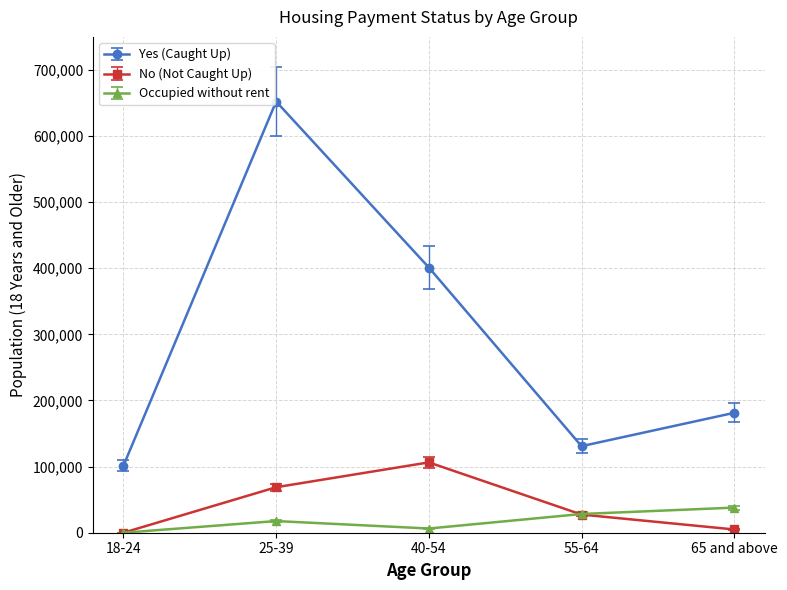

Reading left to right, what are all the values shown in this chart?

Yes (Caught Up): 101305	652254	401170	130925	181385
No (Not Caught Up): 0	68811	106406	27471	4924
Occupied without rent: 0	17641	6358	28329	37984